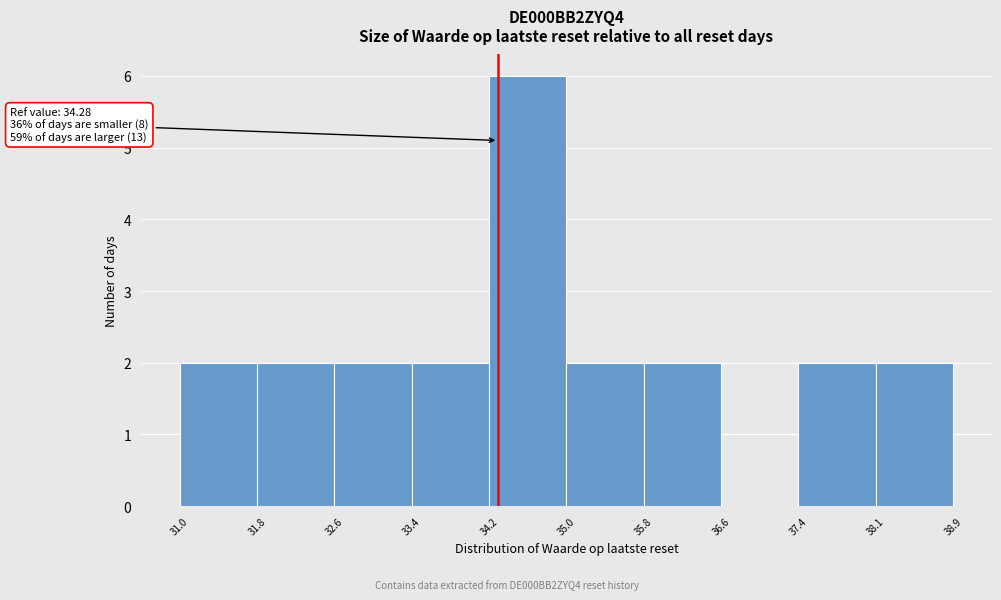

Over which range of the x-axis is the bar tallest?

34.2 to 35.0